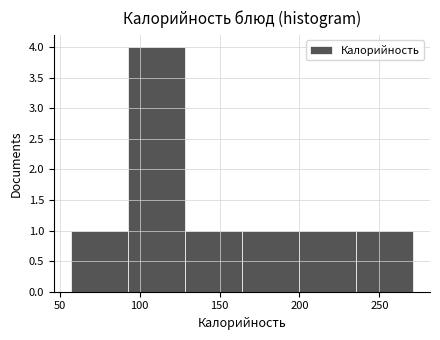

How tall is the bar that spans 130 to 165 on the x-axis? Neither the bar edges nor the heights are printed on the chart, so give them approximately, as read against the axes.

1